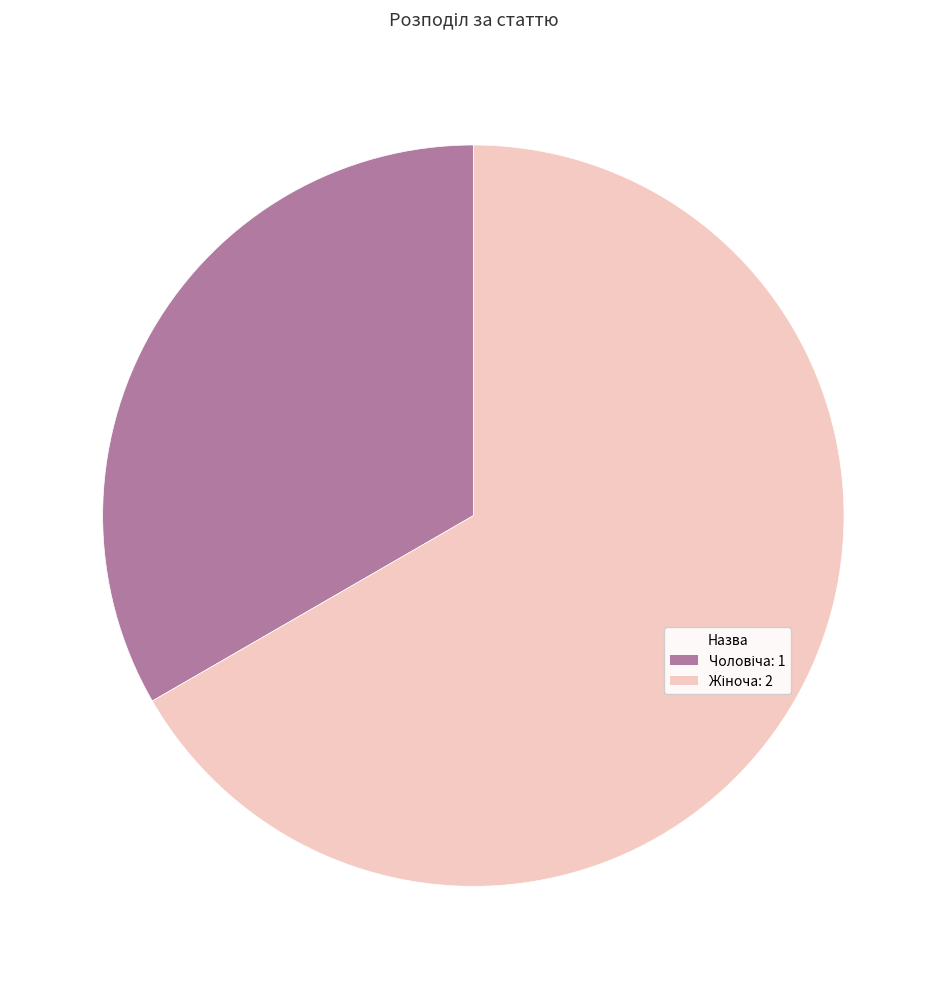

How many segments does this pie chart have?

2